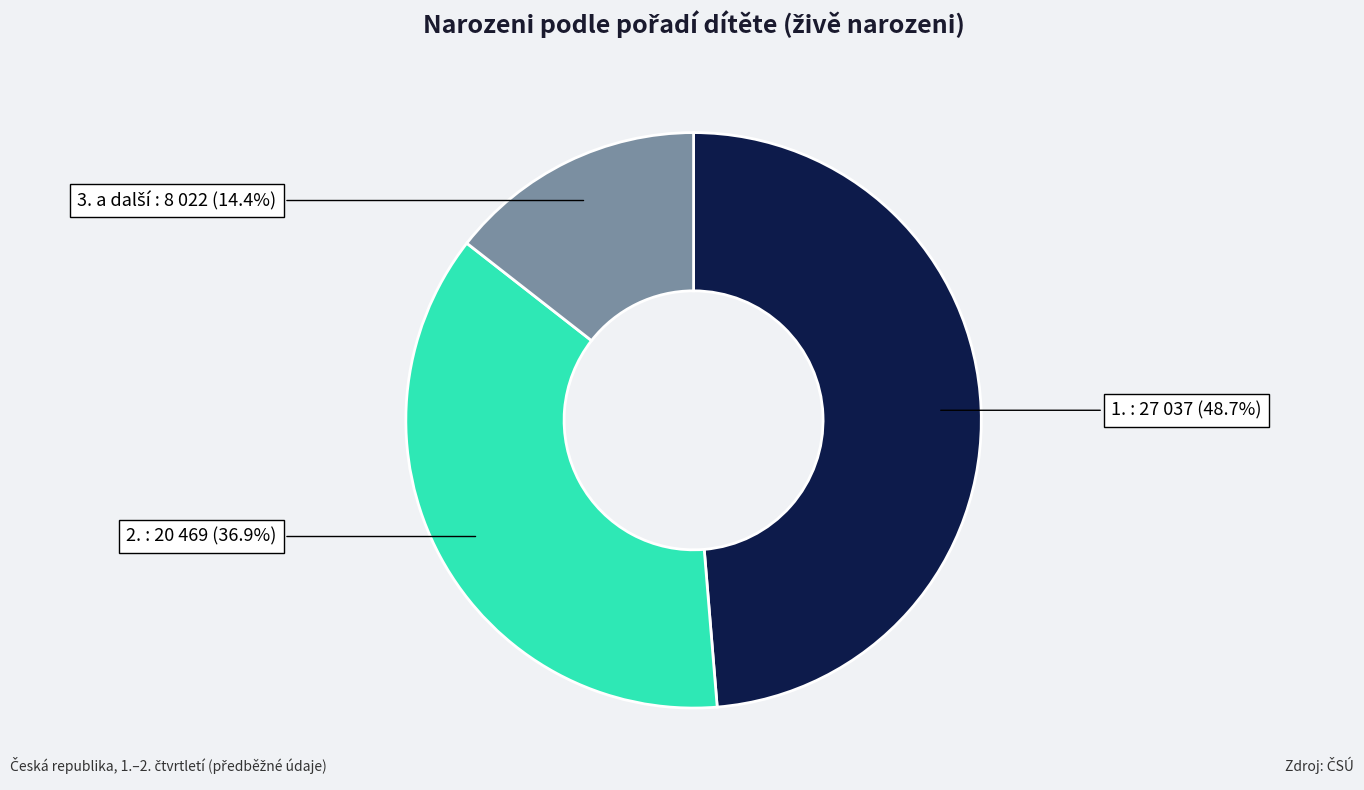

Does any single category account for the majority?

No